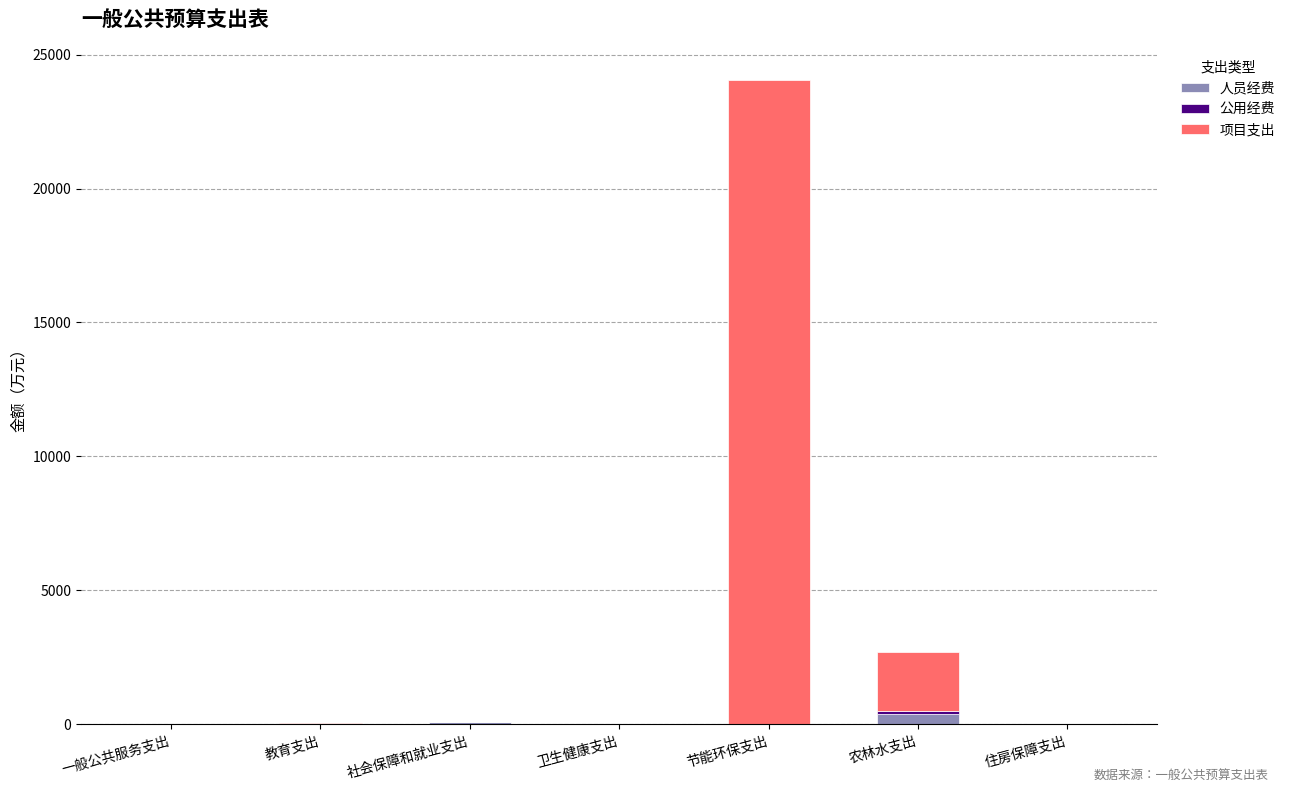

What is the sum of all 人员经费 values?

555.6